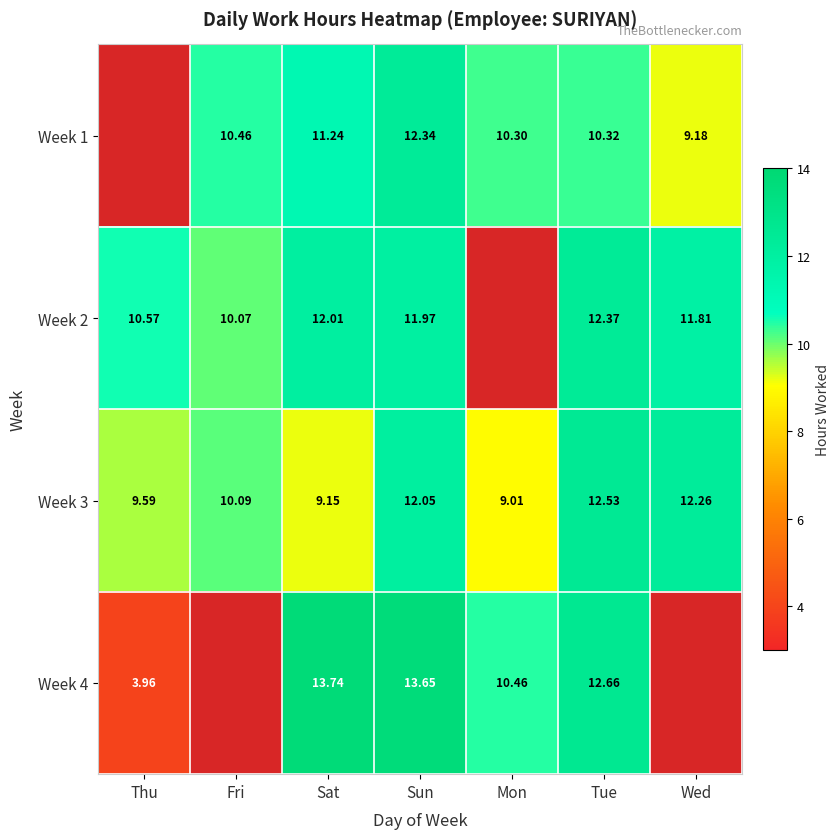

List the labels in order of Week 3 value, smallest first.

Mon, Sat, Thu, Fri, Sun, Wed, Tue